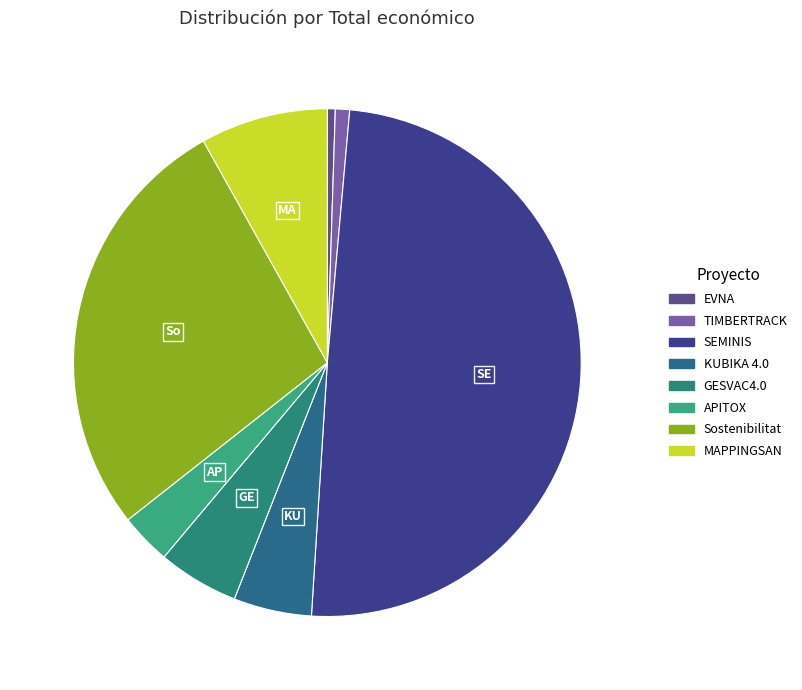

Rank the categories by value from highest to lowest.

SEMINIS, Sostenibilitat, MAPPINGSAN, GESVAC4.0, KUBIKA 4.0, APITOX, TIMBERTRACK, EVNA